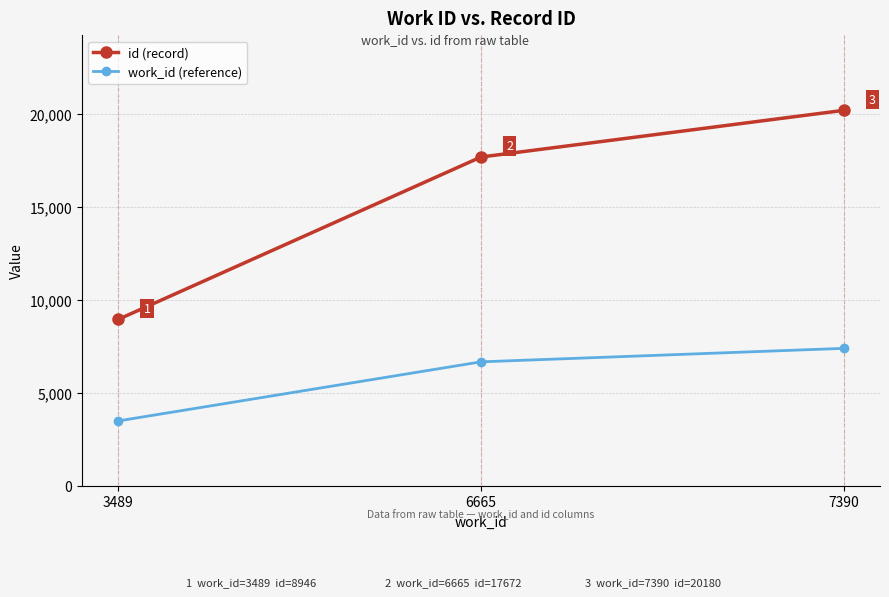

What is the average value of the id (record) series?

15599